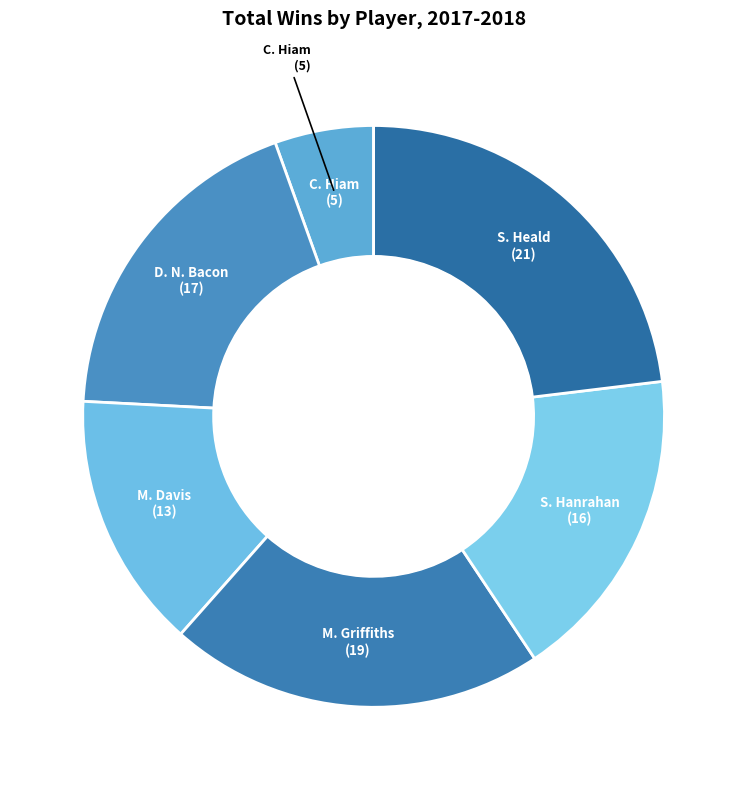

To the nearest percent, what is the difference between the largest and smallest slice percentages?

18%